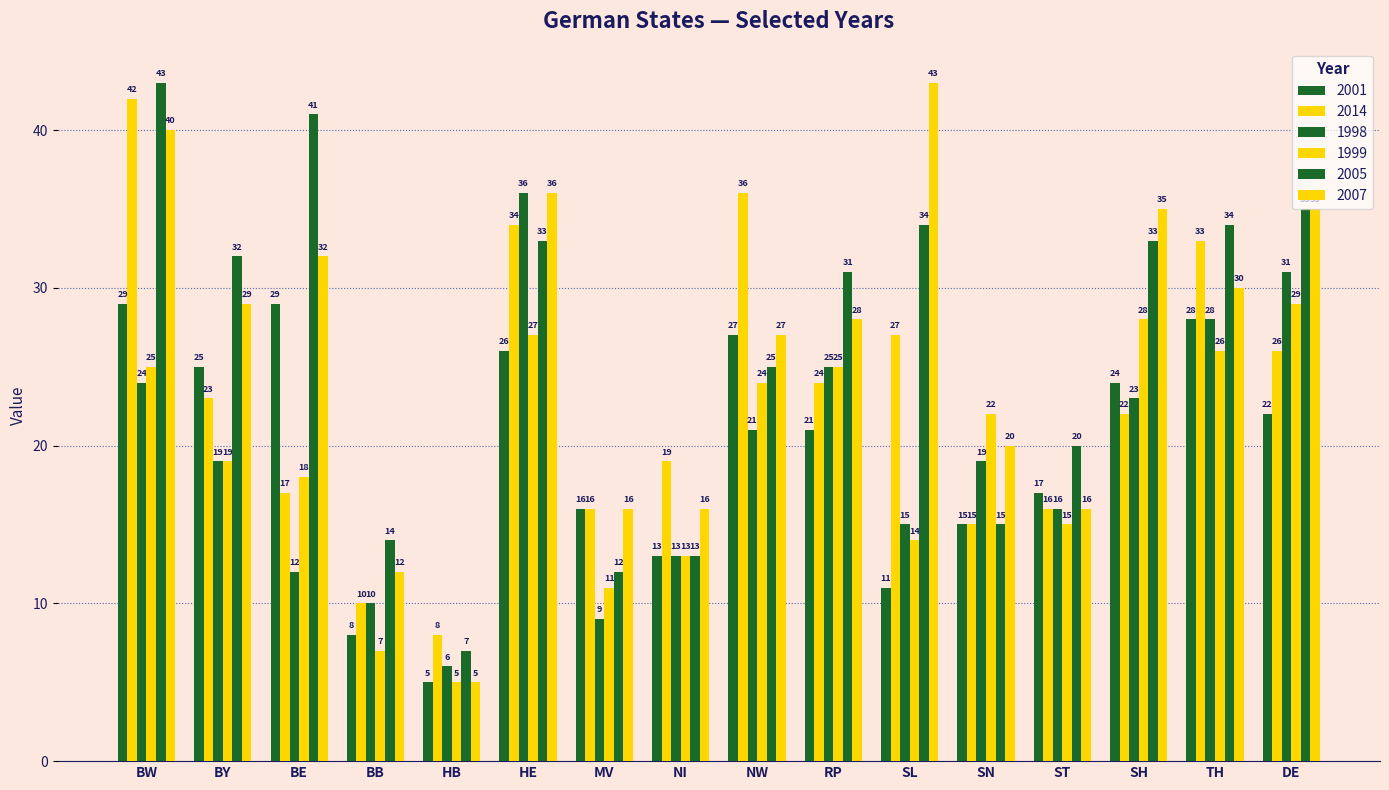

Read the 2001 value at ST, to the nearest 5.

15